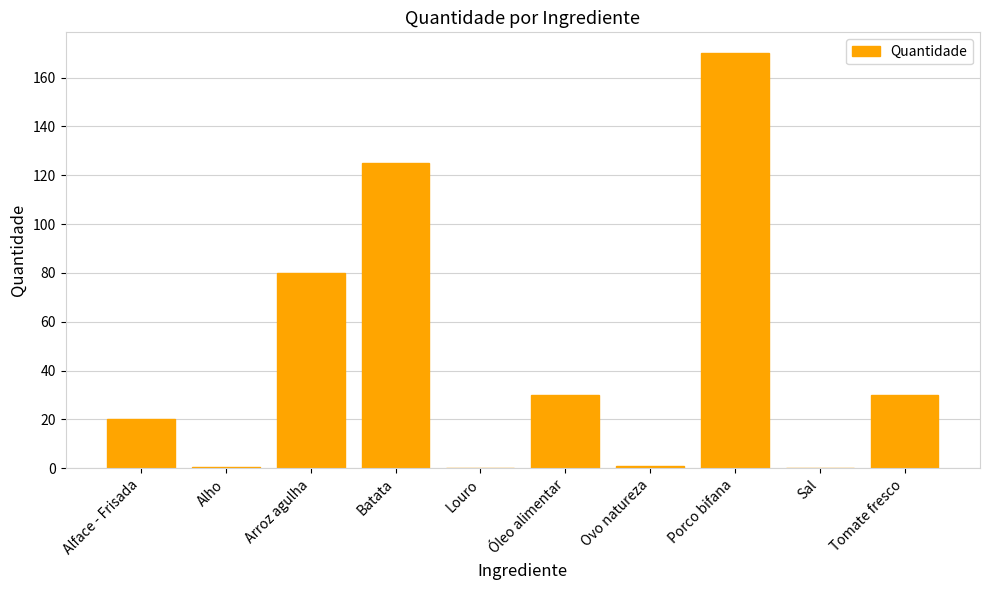

Which has a higher value, Óleo alimentar or Arroz agulha?

Arroz agulha